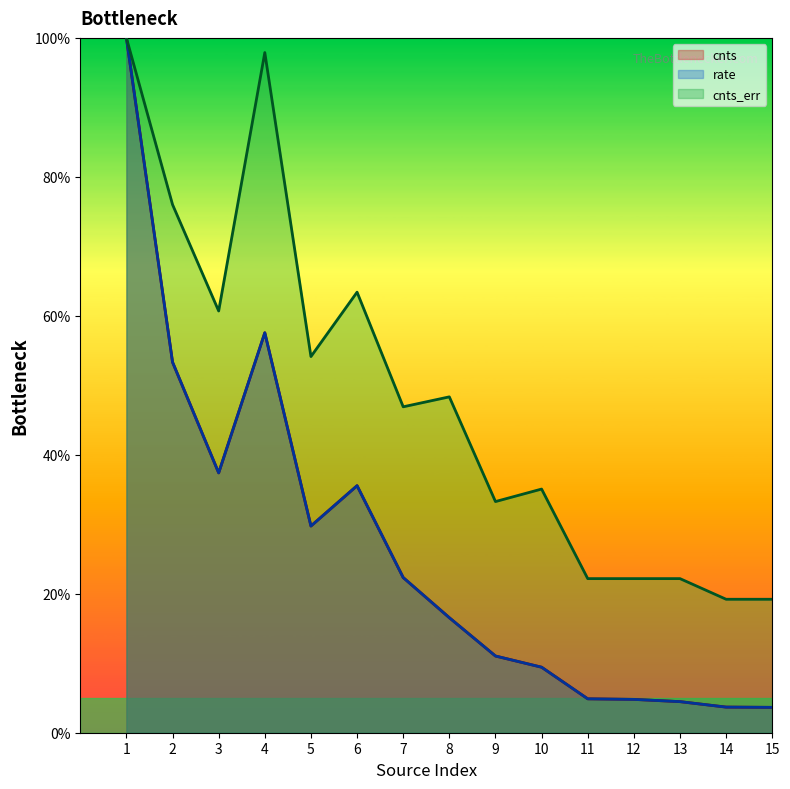

What is the value of the cnts_err point at the 3rd from the left?

0.6